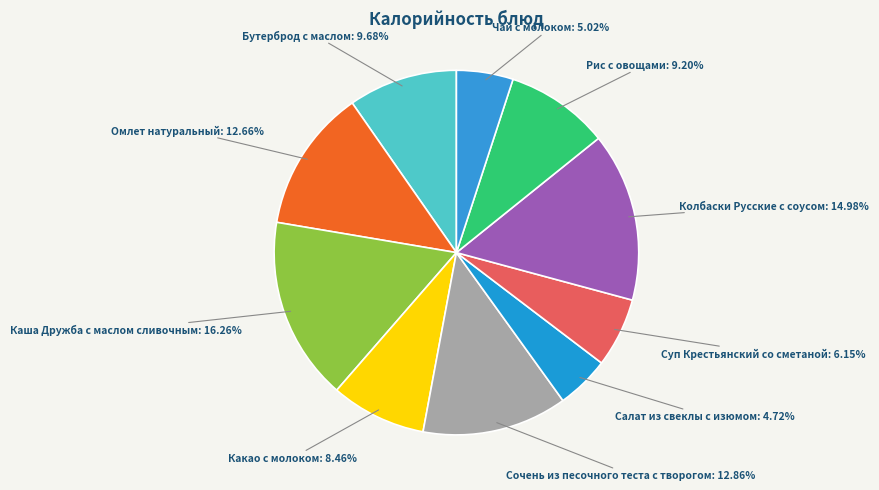

Count the number of slices in the pie.

10